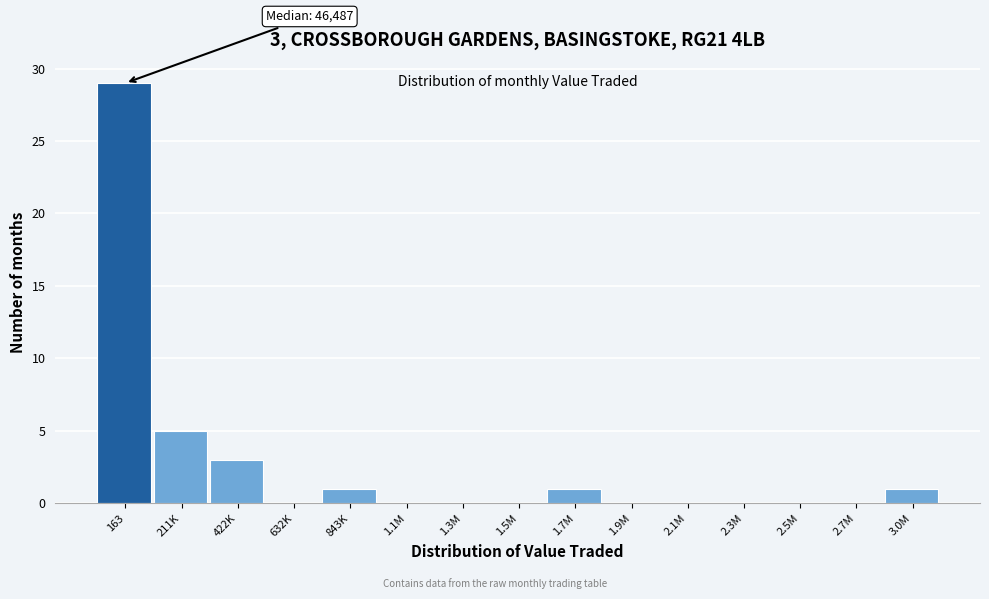

Reading right to left, what are all the values shown in this chart?

3.0M=1	2.7M=0	2.5M=0	2.3M=0	2.1M=0	1.9M=0	1.7M=1	1.5M=0	1.3M=0	1.1M=0	843K=1	632K=0	422K=3	211K=5	163=29